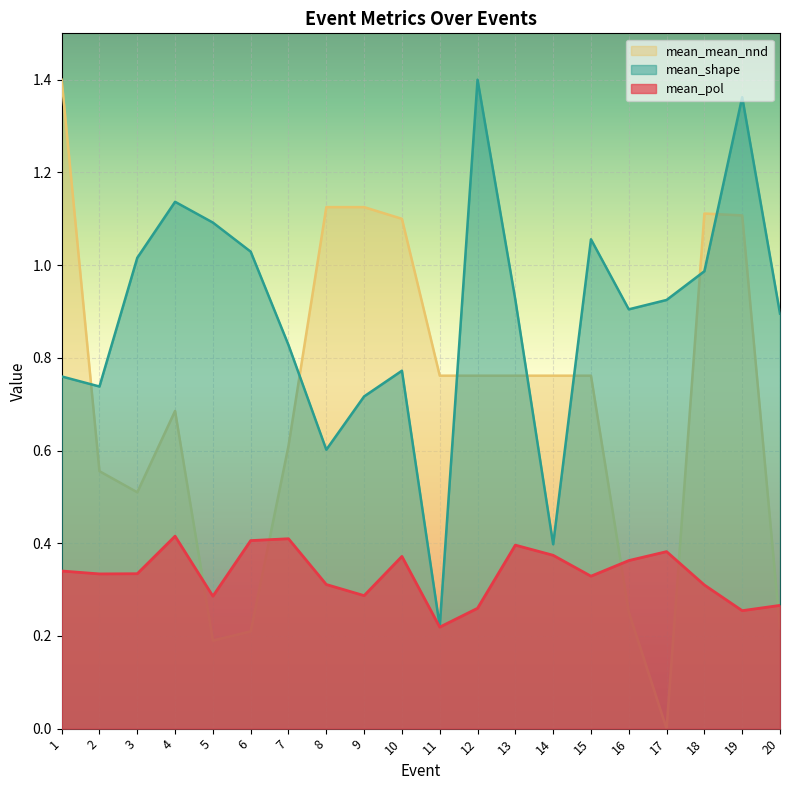

How many values in mean_mean_nnd are above zero?

19